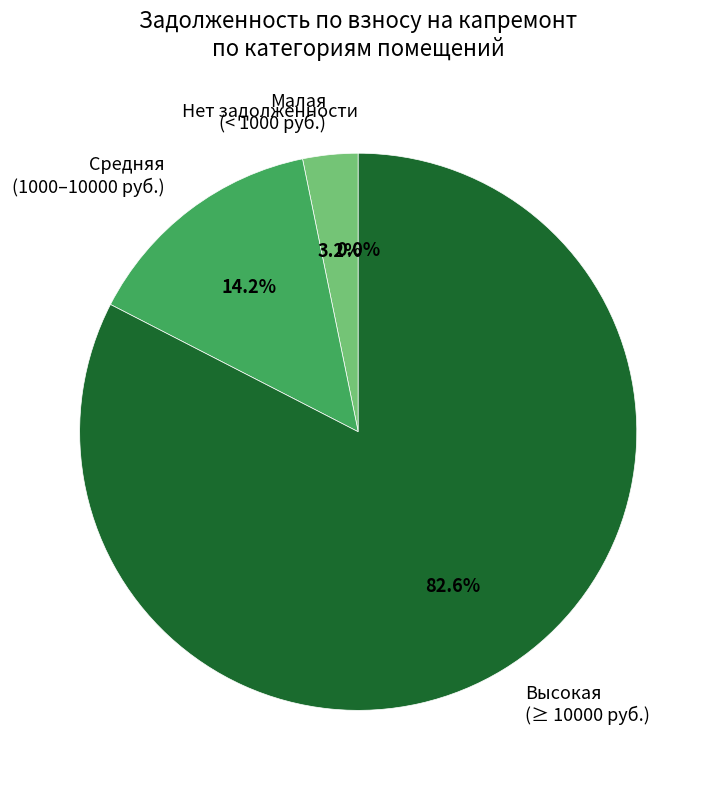

Is it true that 5 is 0% of the pie?

True